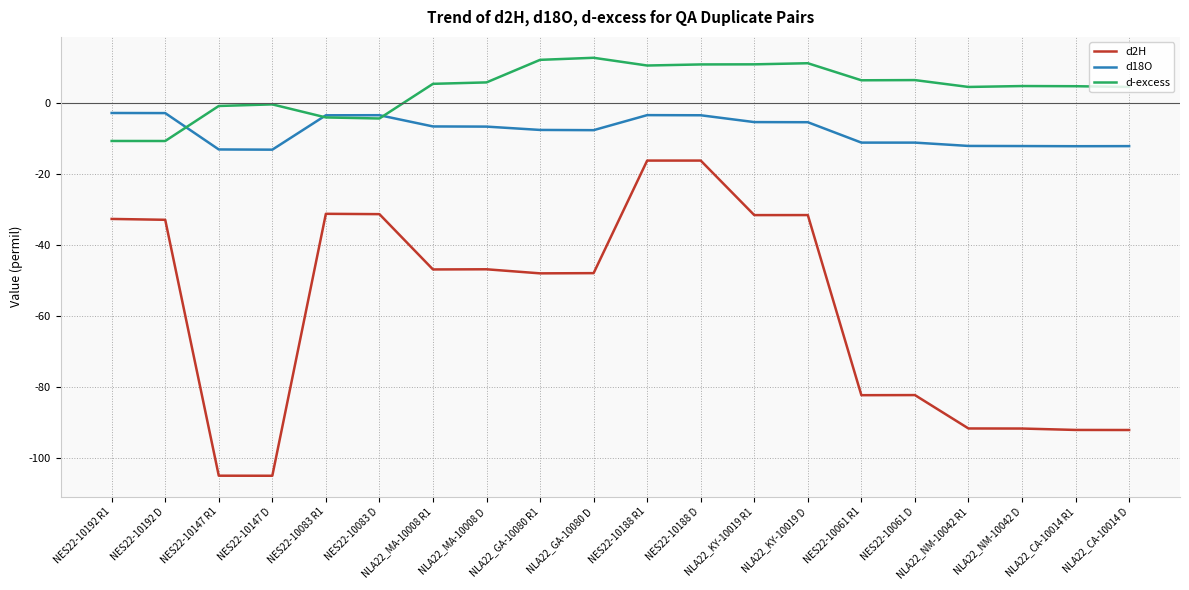

True or false: d18O has a value of -12.1 at NLA22_CA-10014 D.

True